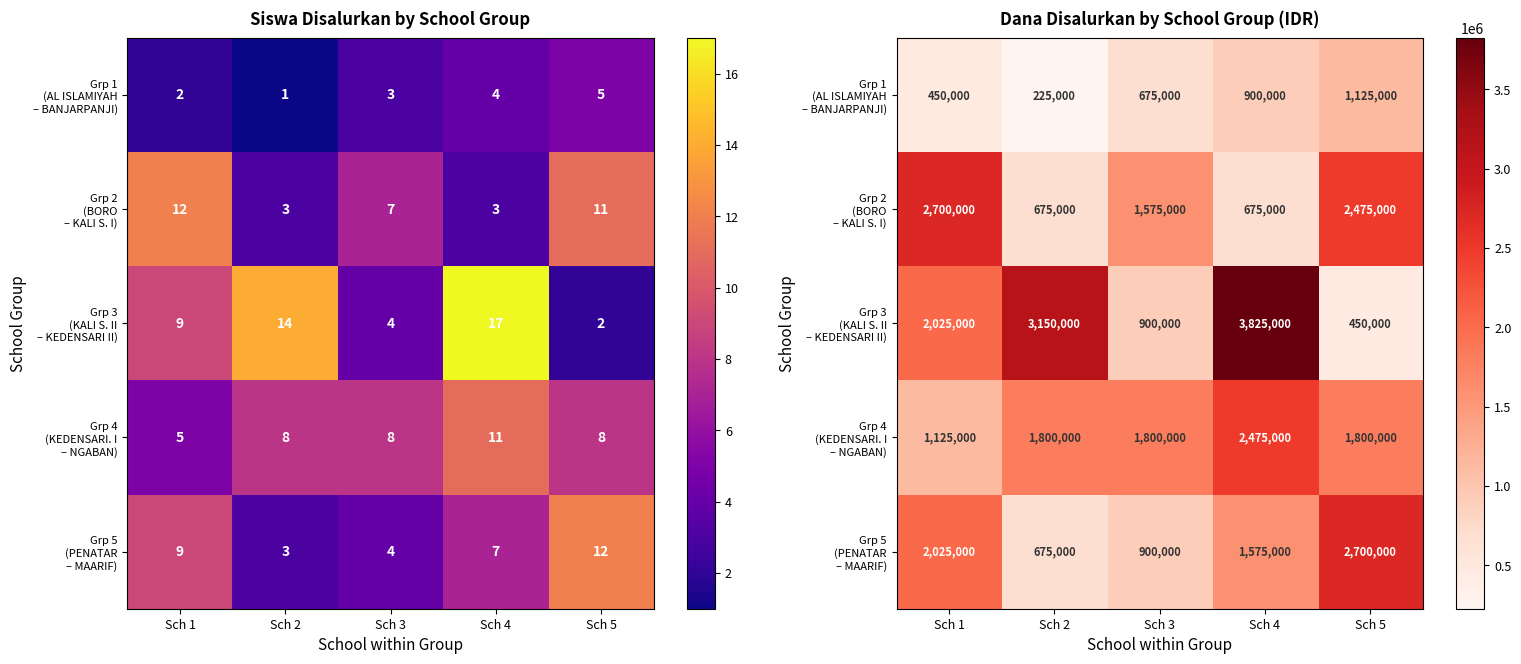

Is it true that Grp 1 (AL ISLAMIYAH – BANJARPANJI) equals 1125000 at Sch 5?

True